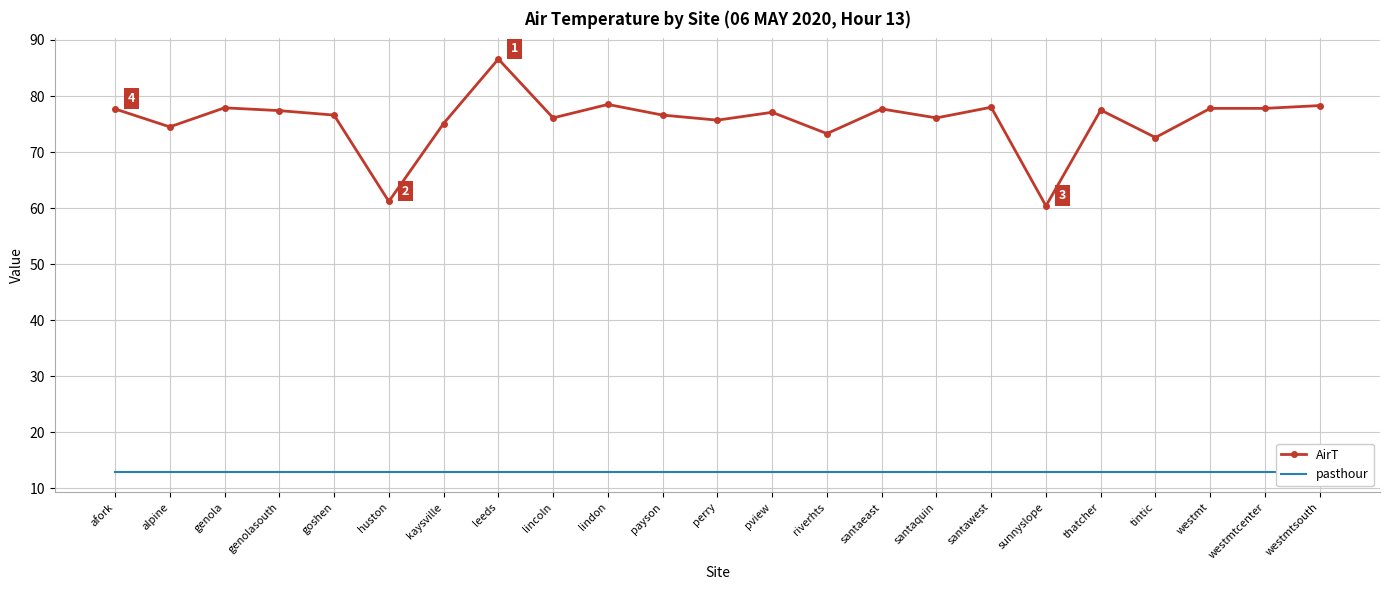

Read the AirT value at westmt.

77.8